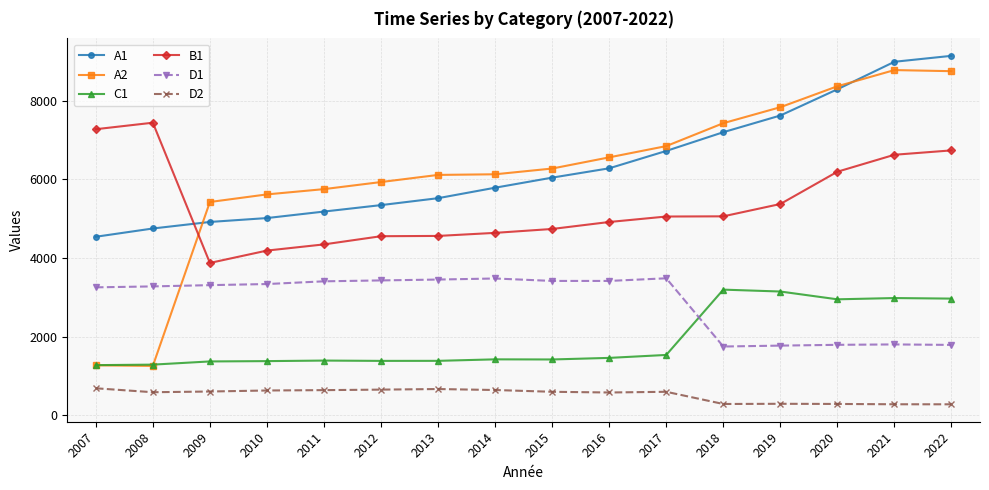

What are all the series names shown in the legend?

A1, A2, C1, B1, D1, D2